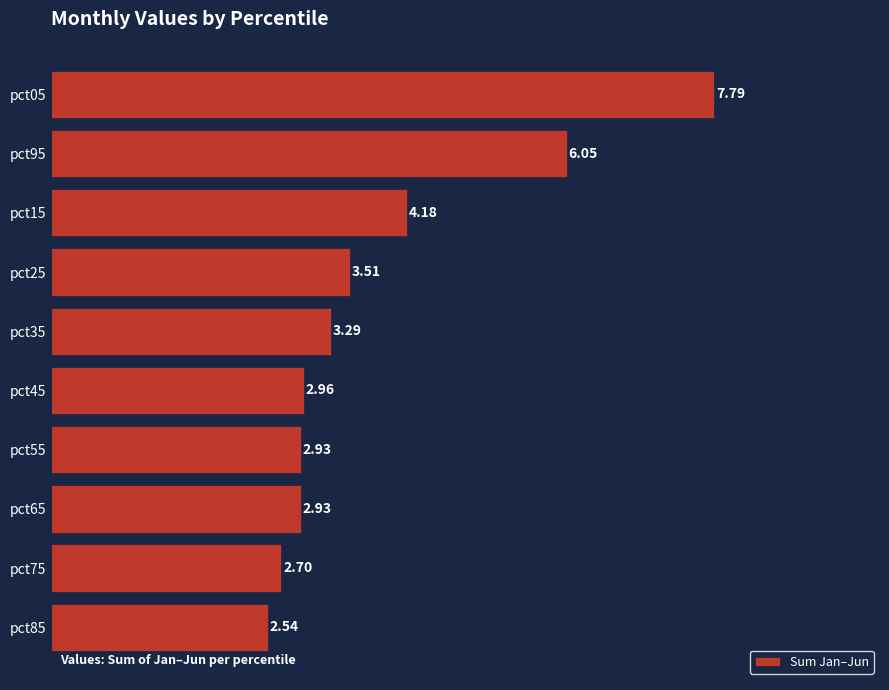

What is the average value?

3.9